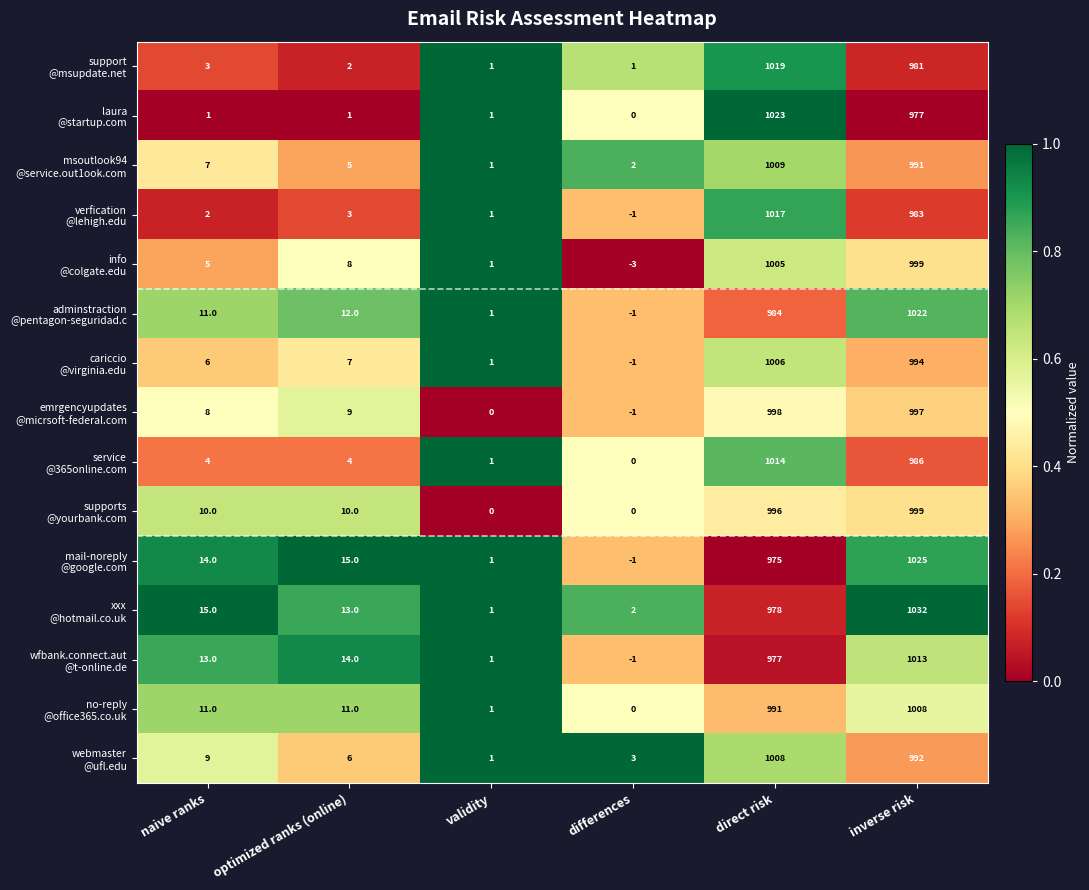

At which category is the sum across all series the highest?

direct risk